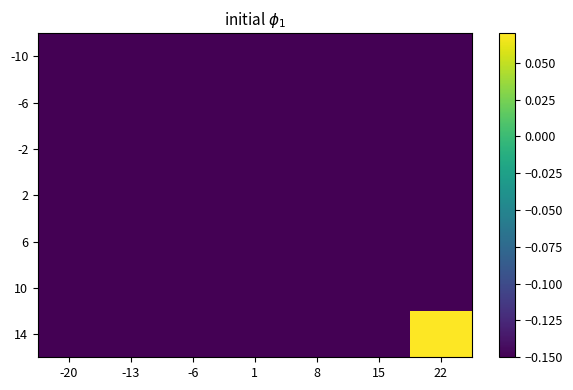

Which series has the widest spread of values?

14